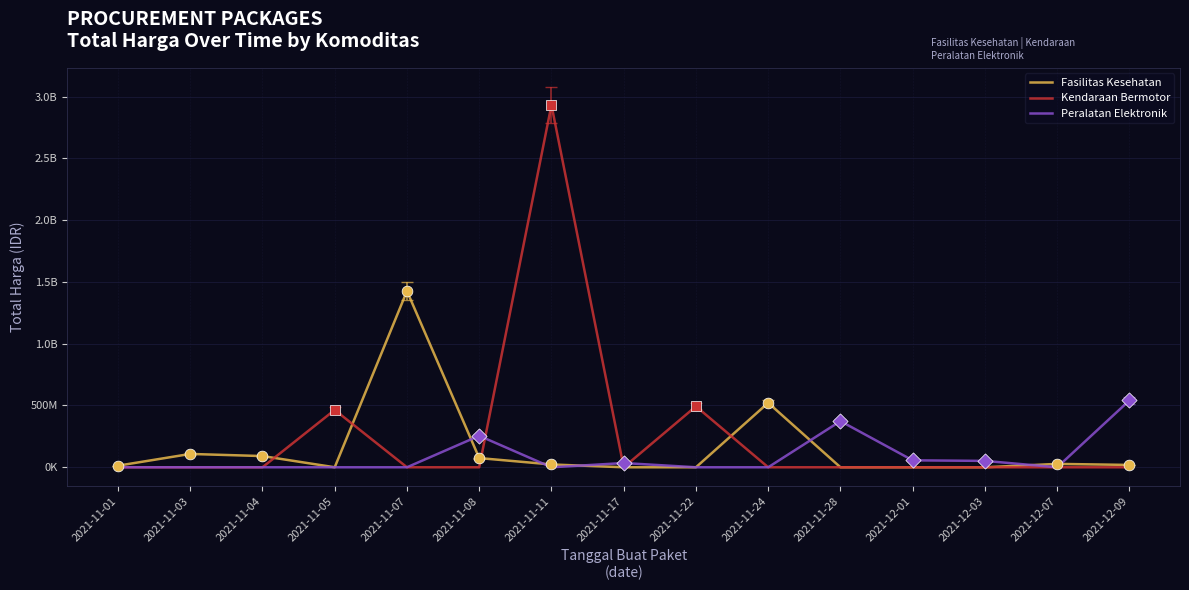

At how many categories does at least one series exceed 2637097148?

1